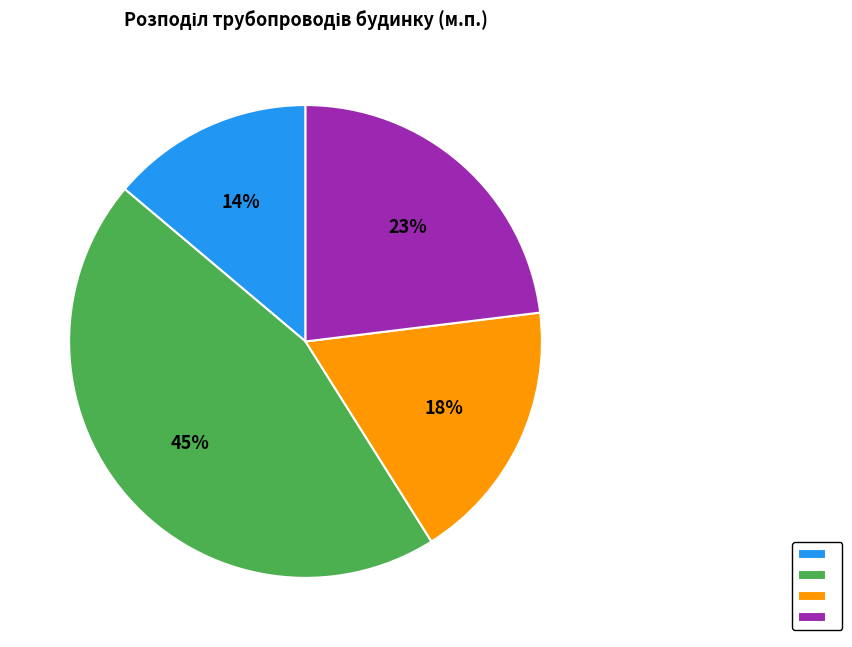

Is there any slice that represents more than half of the pie?

No